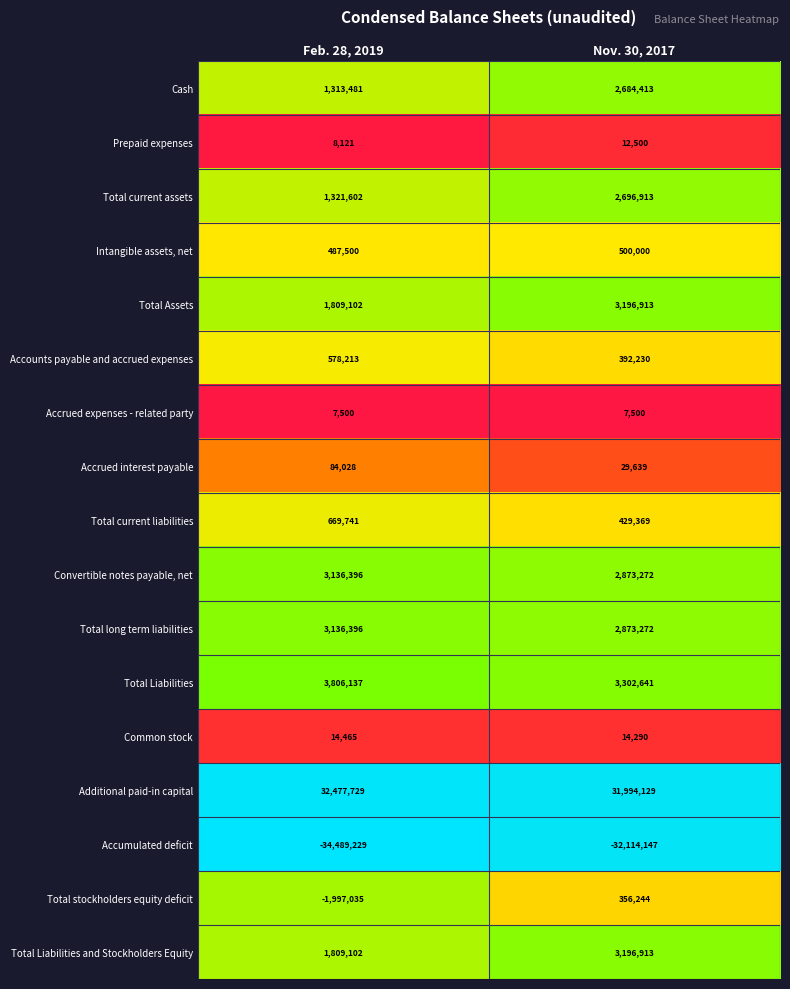

The value of Convertible notes payable, net at Feb. 28, 2019 is 4657862. True or false?

False